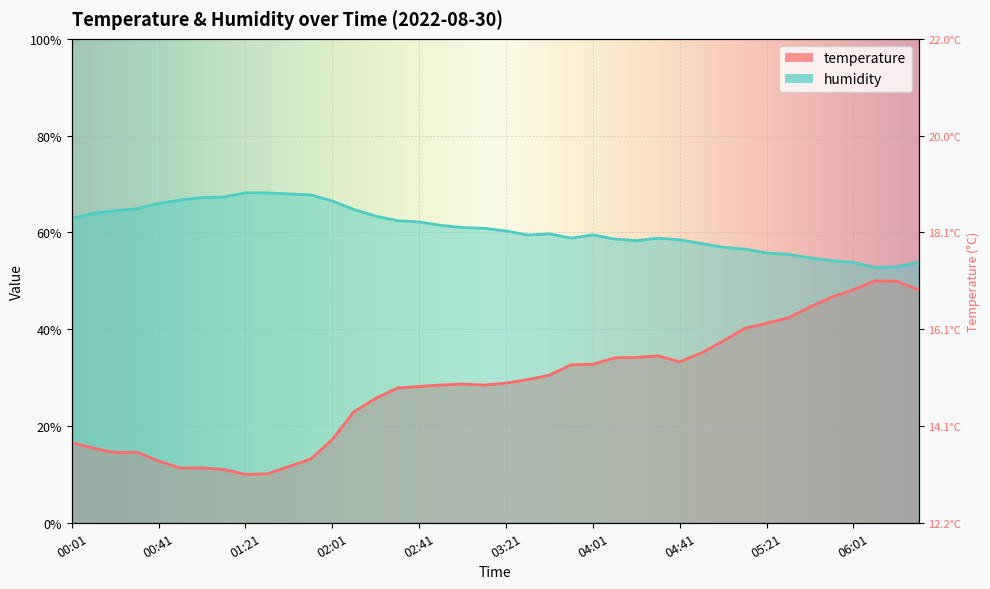

Is it true that humidity equals 17.3 at 02:01?

False